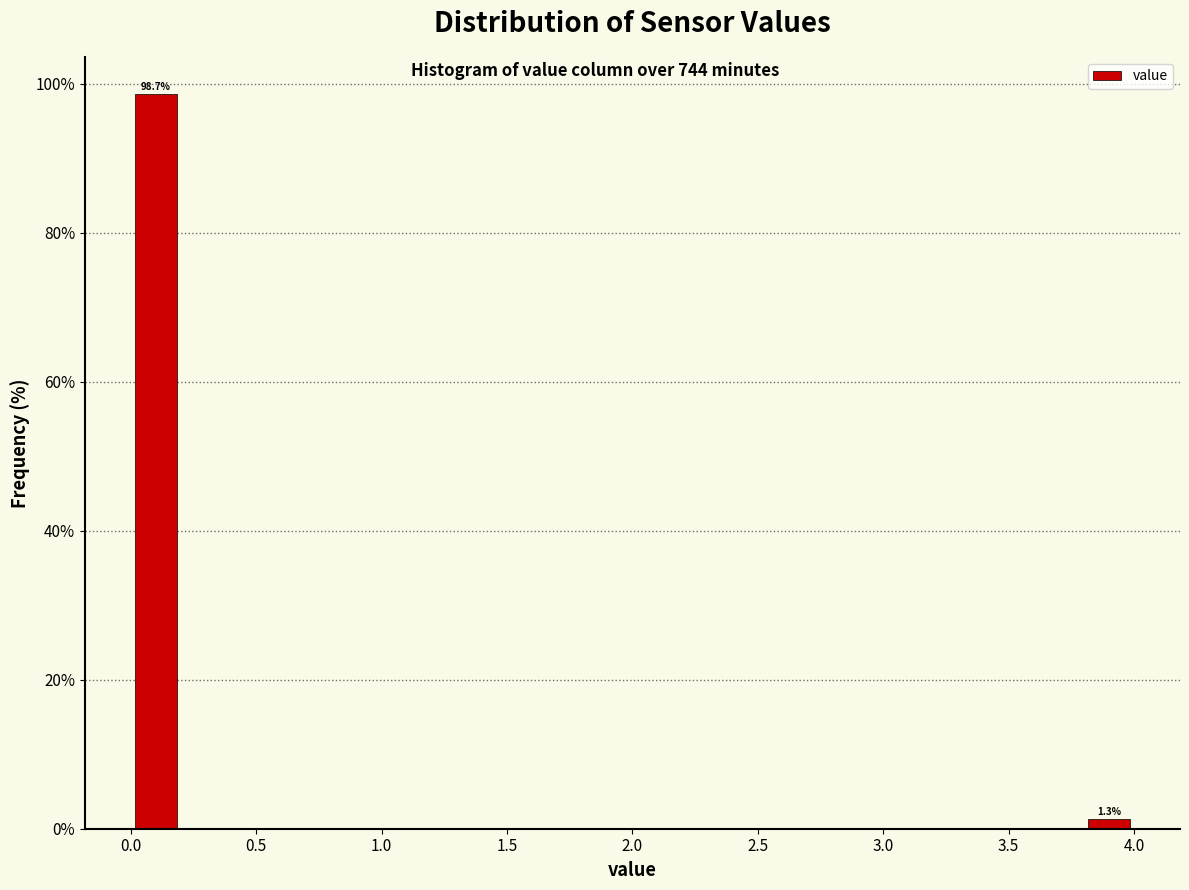

Which range on the x-axis has the tallest bar?

0.0 to 0.2